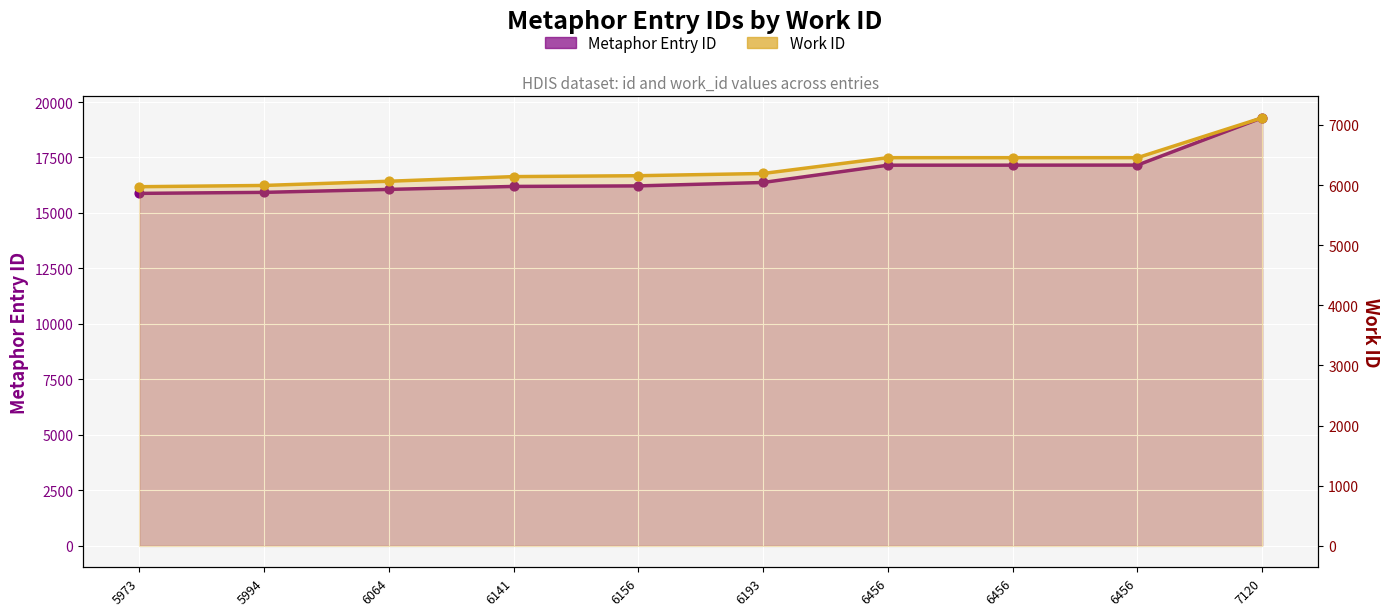

Which series has the largest total across all categories?

Metaphor Entry ID